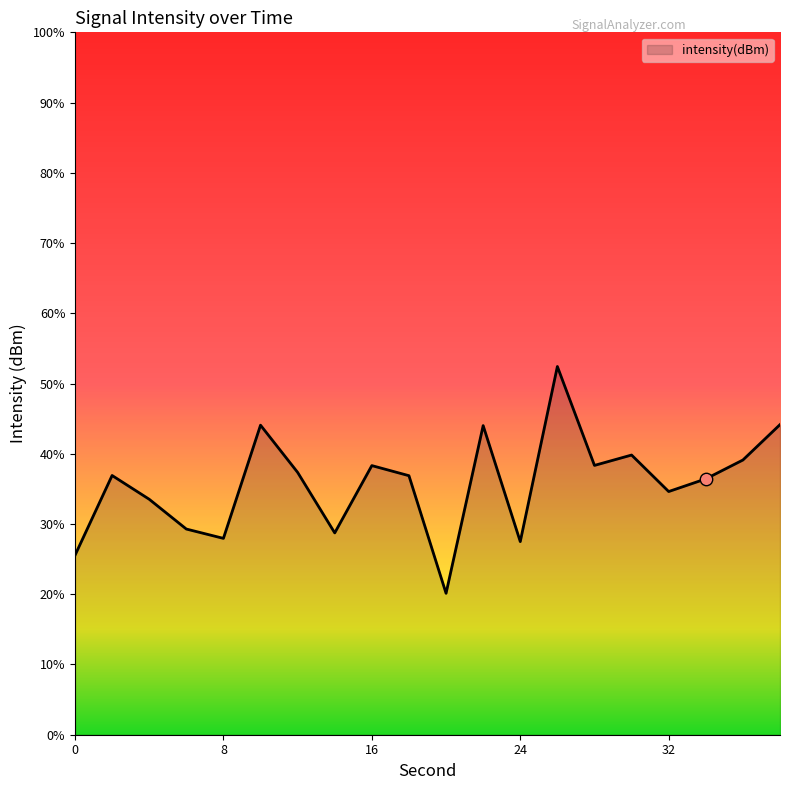

What is the change in value from 2 to 4?

-0.7